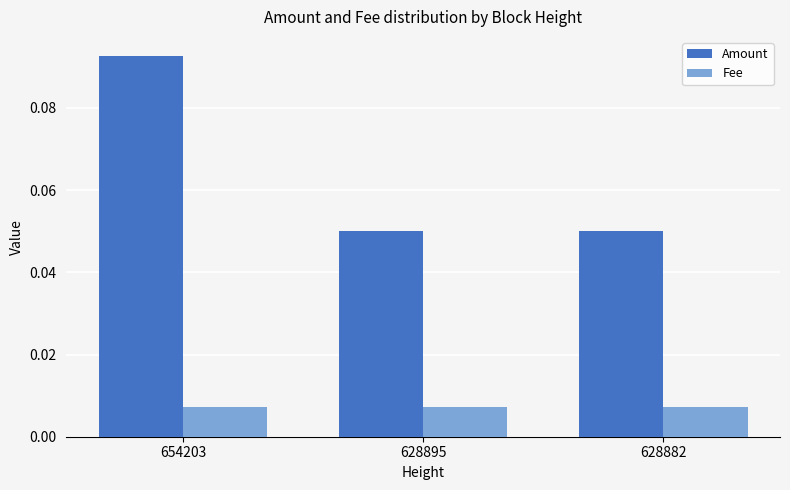

How many bars are there in total?

6